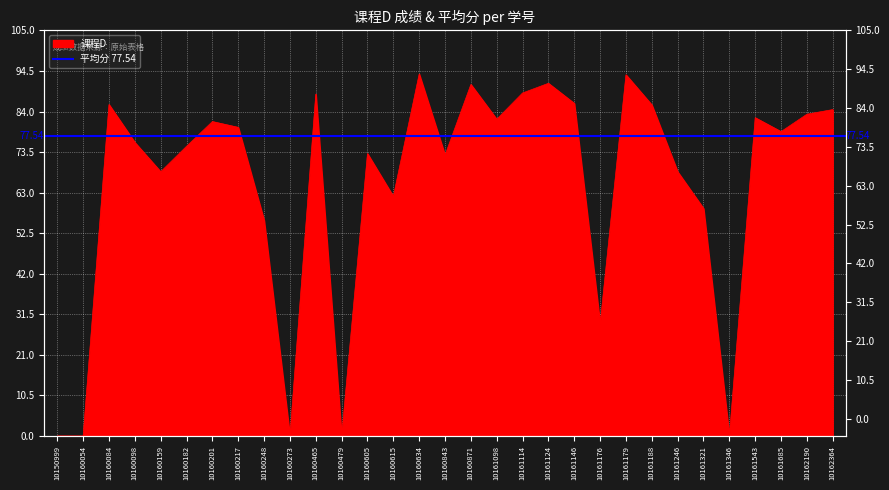

True or false: the data shows 62.0 at 10160615.

True